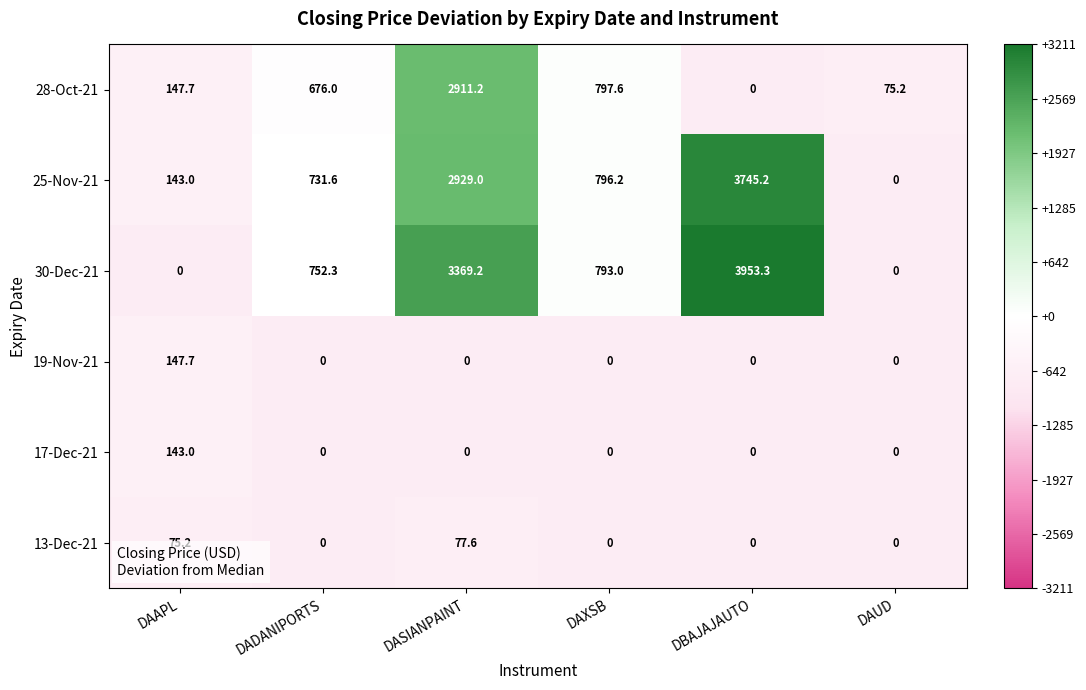

Which series changed the most between DBAJAJAUTO and DAUD?

30-Dec-21